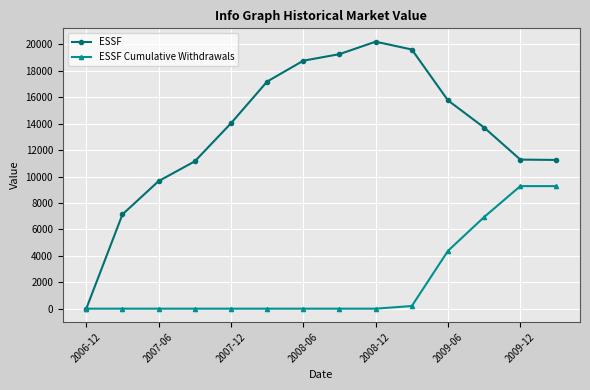

What is the highest value of the ESSF Cumulative Withdrawals series?

9277.7